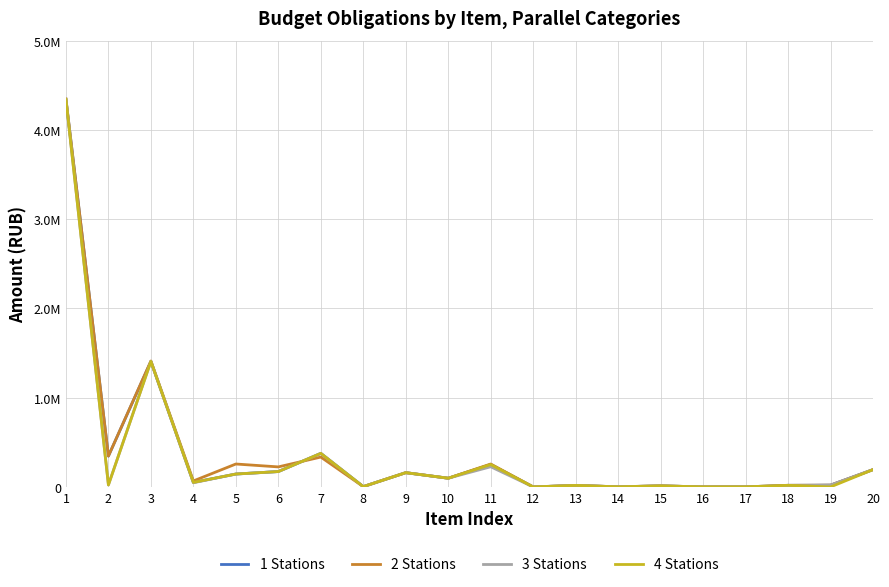

What are all the series names shown in the legend?

1 Stations, 2 Stations, 3 Stations, 4 Stations